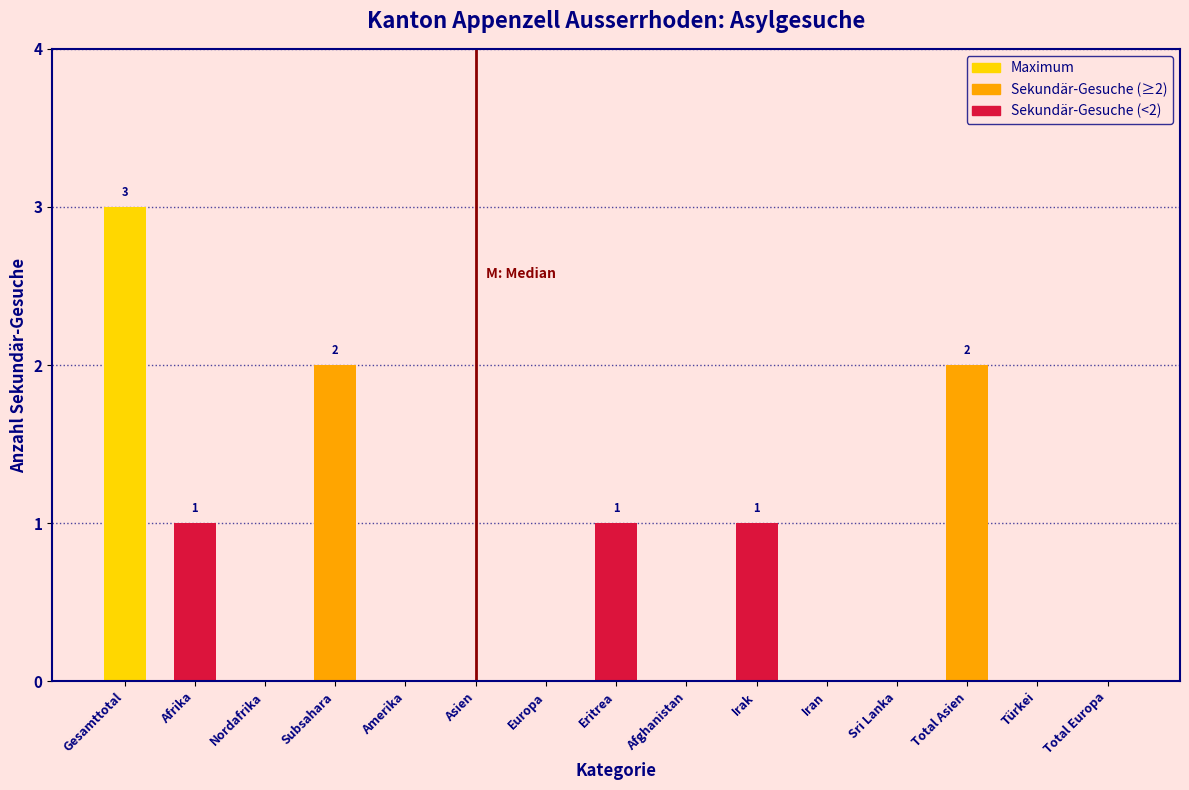

Reading left to right, extract all data points from this chart.

Gesamttotal=3	Afrika=1	Nordafrika=0	Subsahara=2	Amerika=0	Asien=0	Europa=0	Eritrea=1	Afghanistan=0	Irak=1	Iran=0	Sri Lanka=0	Total Asien=2	Türkei=0	Total Europa=0